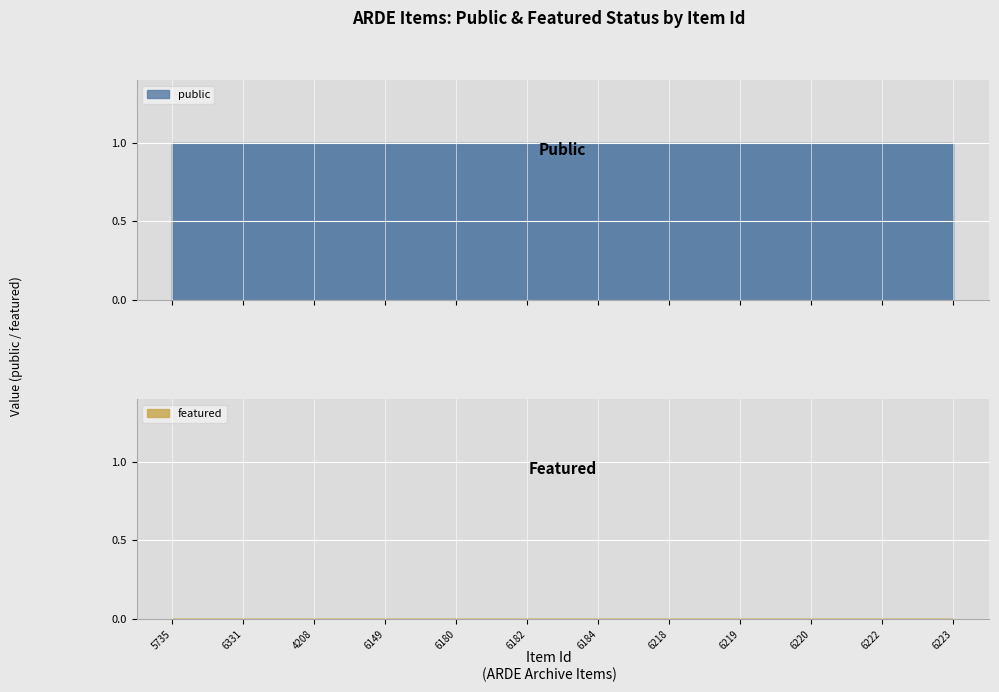

List the labels in order of featured value, largest first.

5735, 6331, 4208, 6149, 6180, 6182, 6184, 6218, 6219, 6220, 6222, 6223